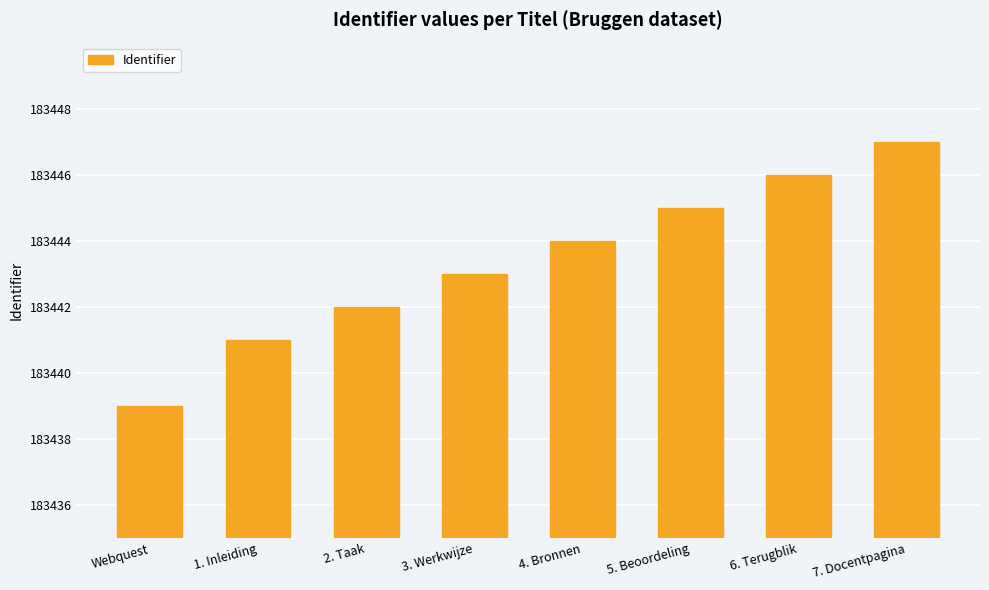

What is the value of the 4th bar from the left?

183443